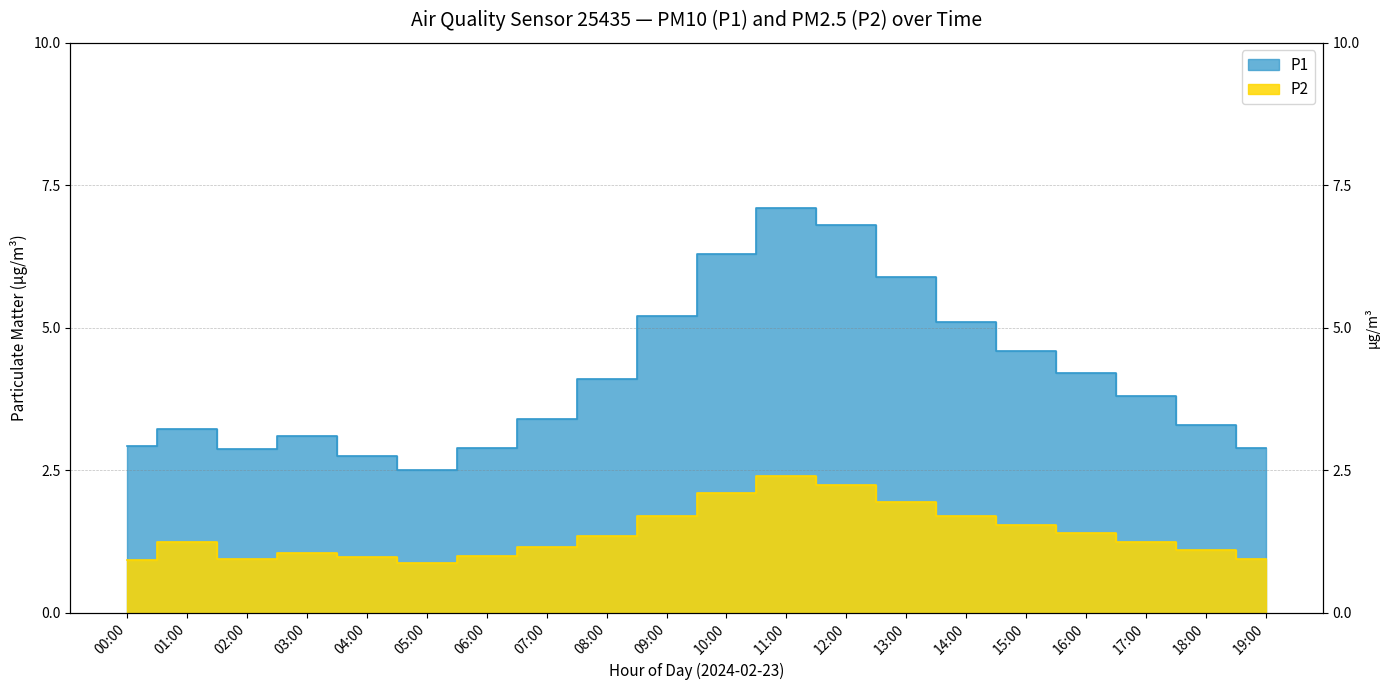

Which label corresponds to the largest value in the chart?

11:00